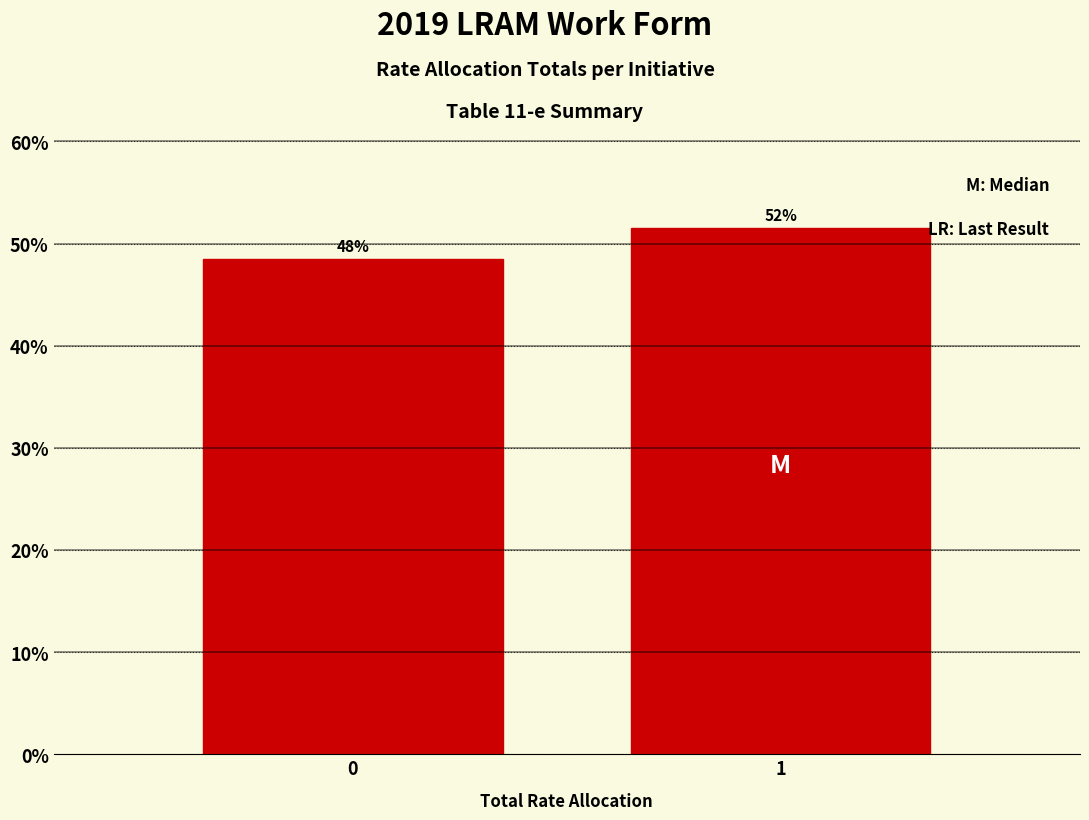

How many bars are there in total?

2